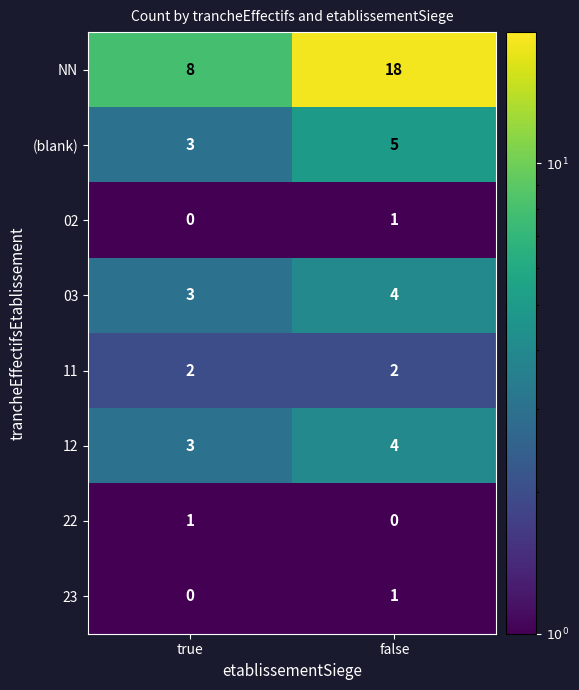

Reading left to right, extract all data points from this chart.

NN: 8	18
(blank): 3	5
02: 0	1
03: 3	4
11: 2	2
12: 3	4
22: 1	0
23: 0	1